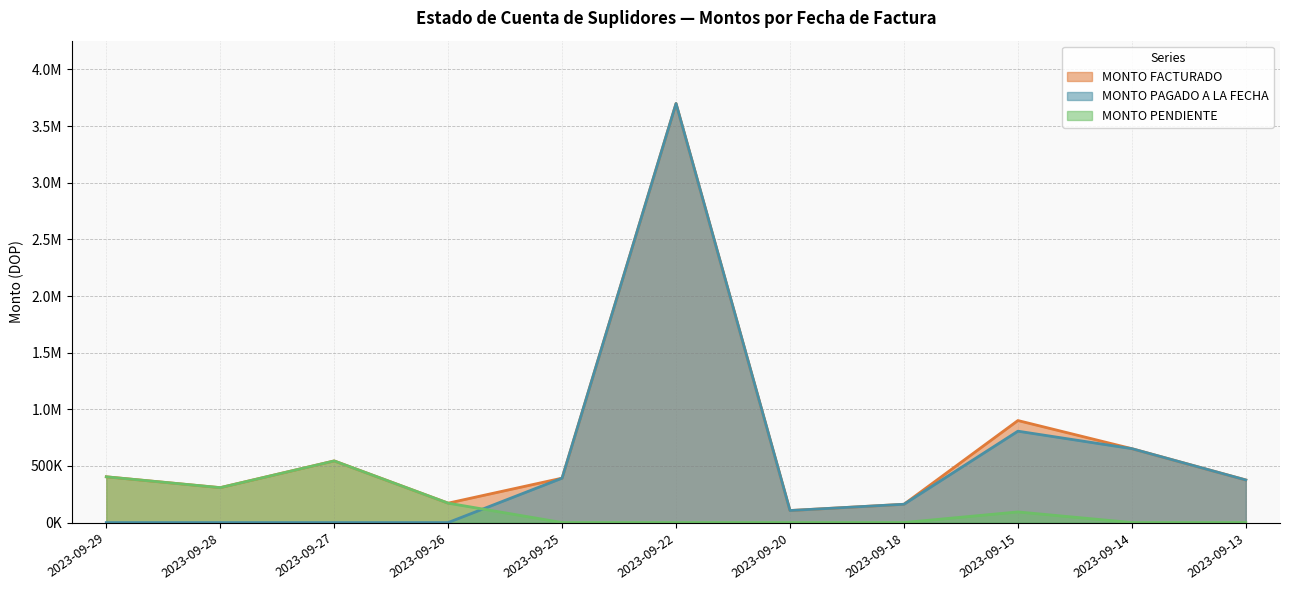

What is the value of the MONTO PAGADO A LA FECHA point at the 11th from the left?

375974.1